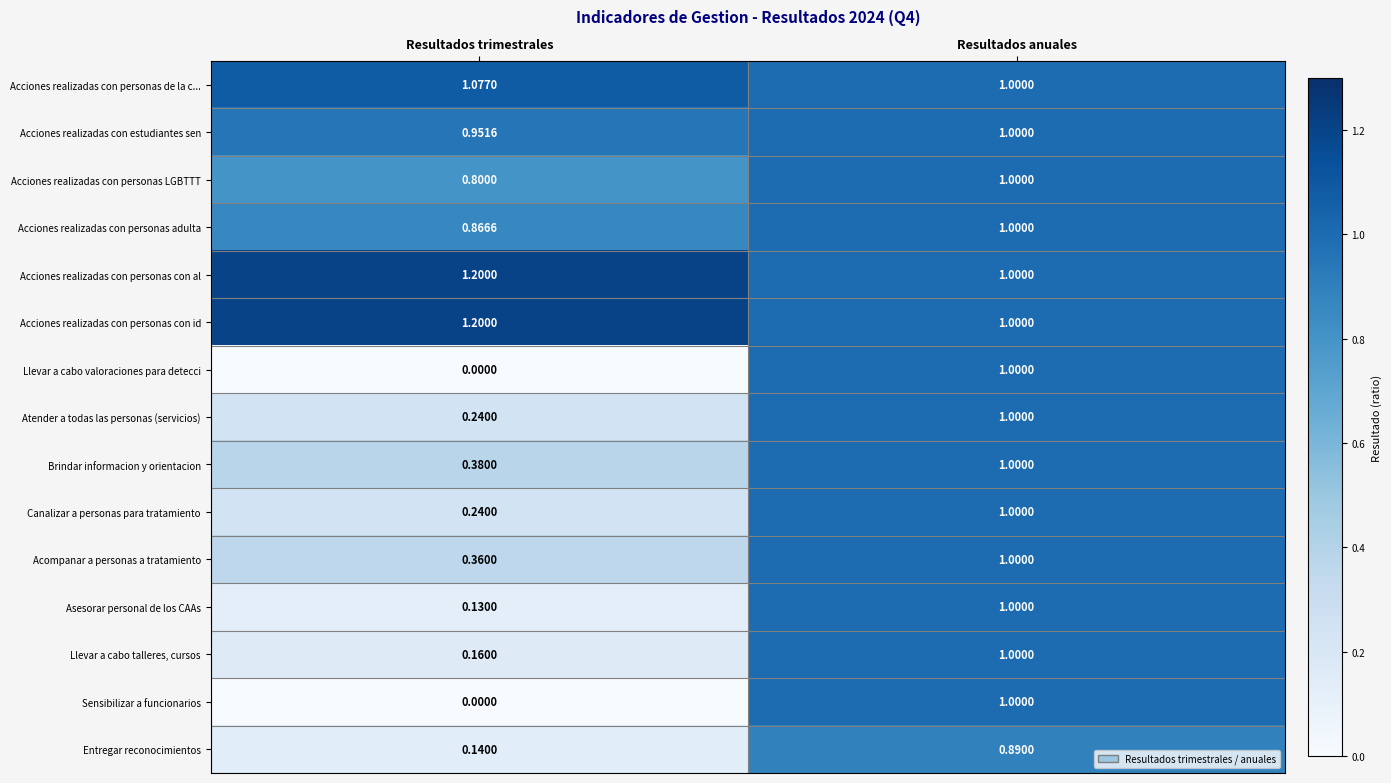

Rank the categories by Acciones realizadas con personas de la c... value from highest to lowest.

Resultados trimestrales, Resultados anuales